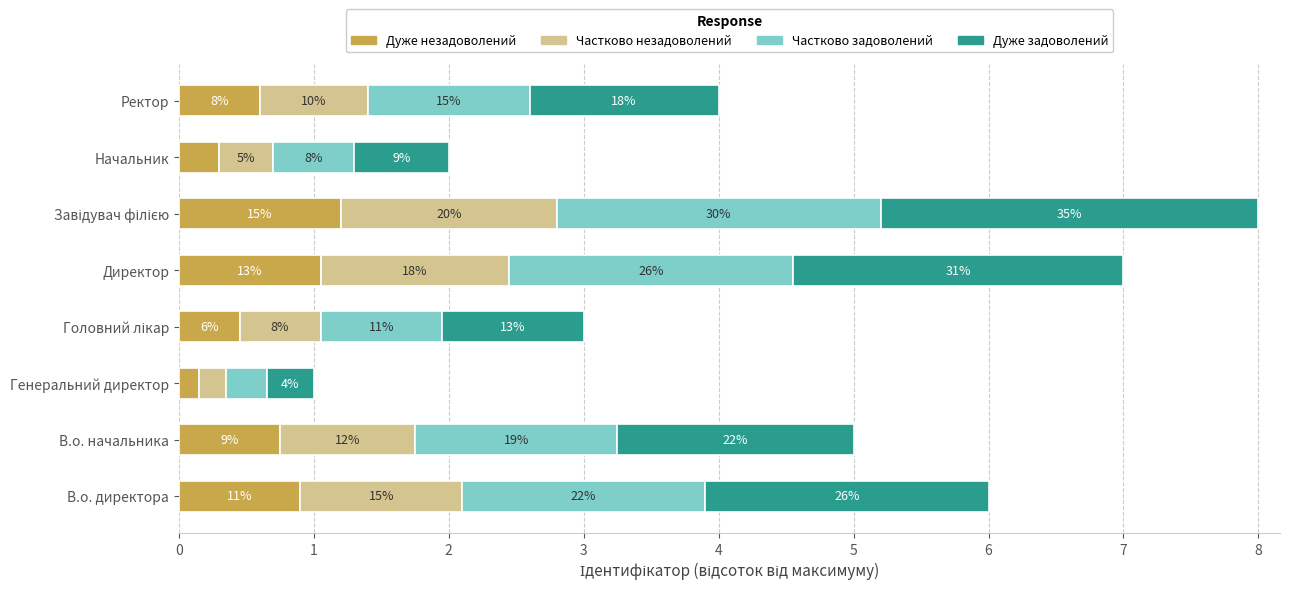

What are all the series names shown in the legend?

Дуже незадоволений, Частково незадоволений, Частково задоволений, Дуже задоволений